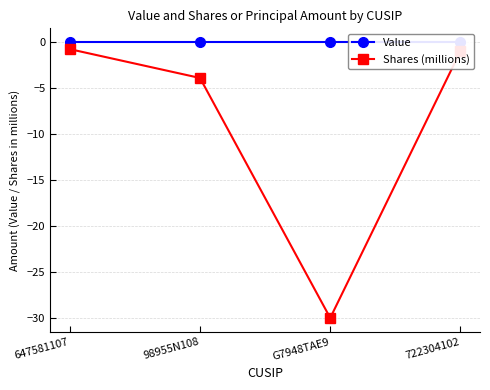

Reading left to right, what are all the values shown in this chart?

Value: 647581107=0.0	98955N108=0.0	G7948TAE9=0.0	722304102=0.0
Shares (millions): 647581107=-0.8	98955N108=-3.9	G7948TAE9=-30.0	722304102=-1.0